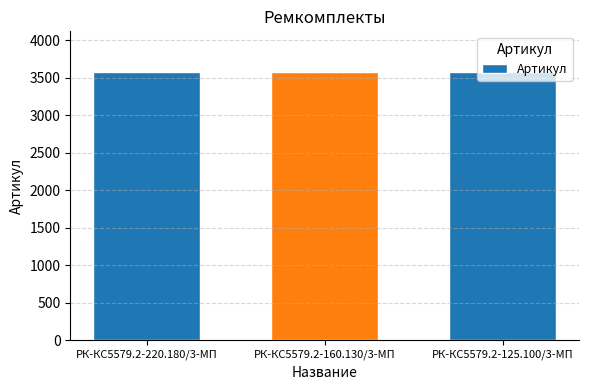

Approximately how many times larger is the value at РК-КС5579.2-125.100/3-МП compared to РК-КС5579.2-220.180/3-МП?

1.0